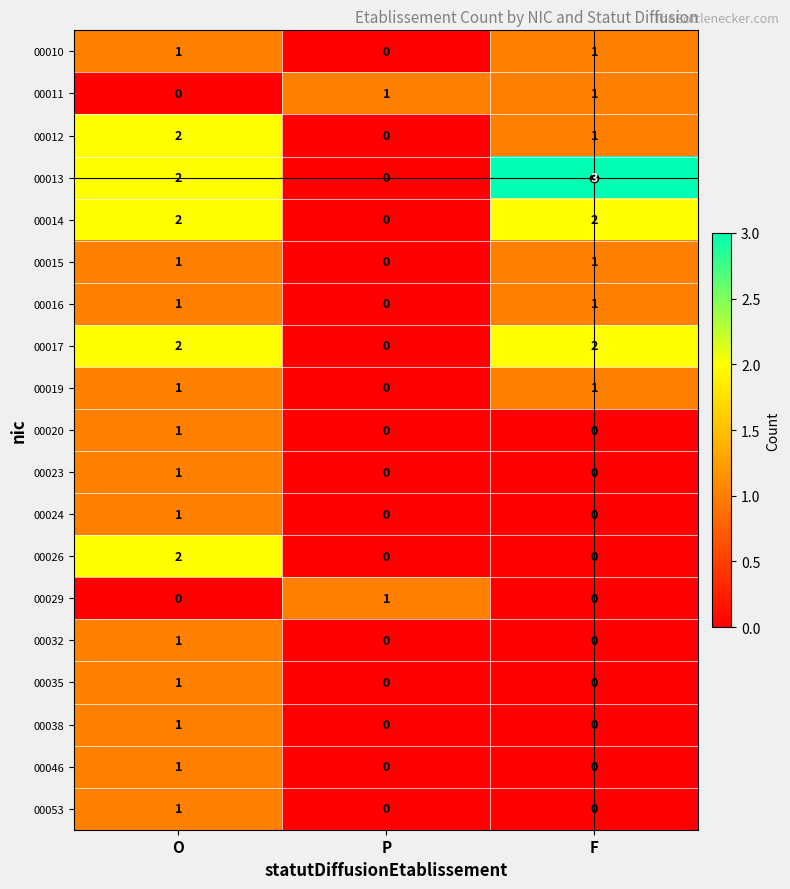

True or false: 00038 has a value of -1 at F.

False